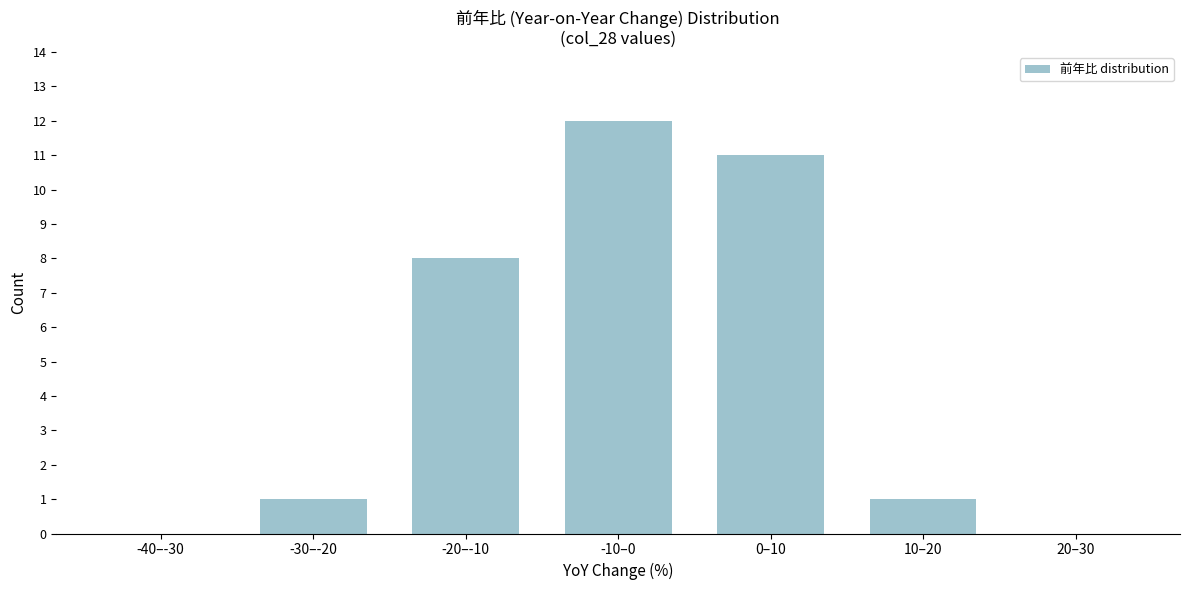

Reading left to right, what are all the values shown in this chart?

-40–-30=0	-30–-20=1	-20–-10=8	-10–0=12	0–10=11	10–20=1	20–30=0